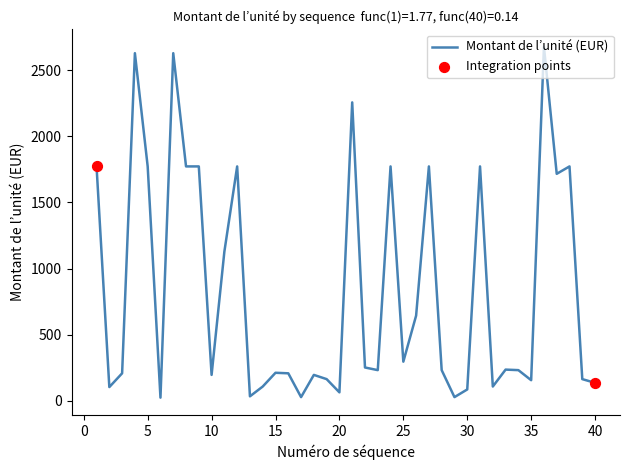

What is the difference between the maximum and minimum values?

2652